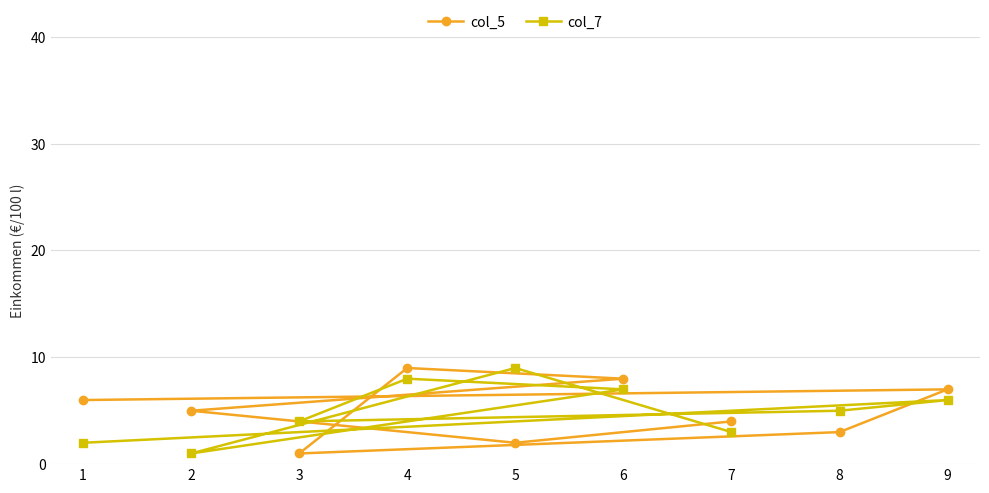

True or false: col_5 has a value of 10 at 9.

False